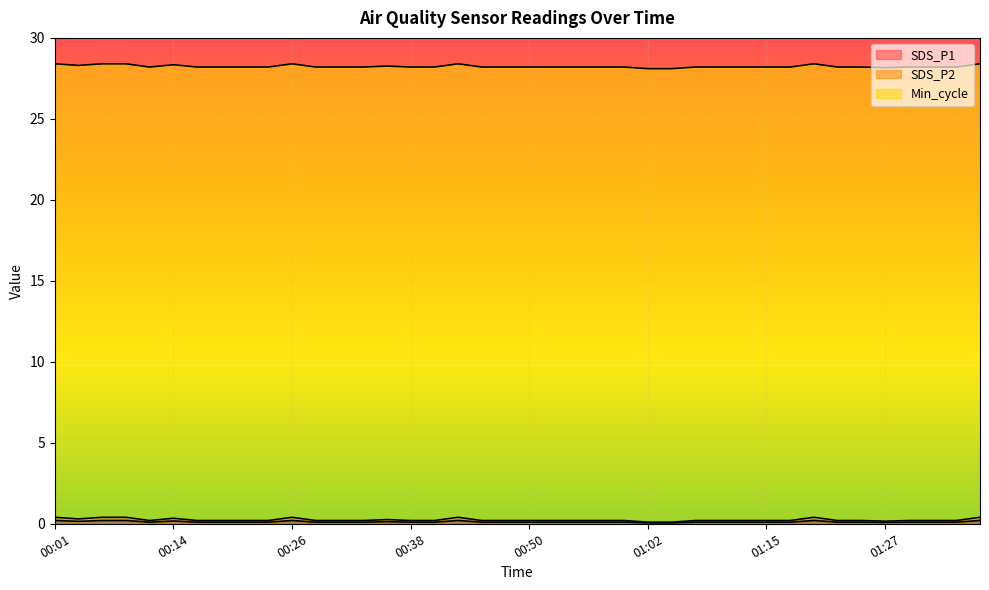

Which series changed the most between 00:23 and 01:32?

SDS_P1